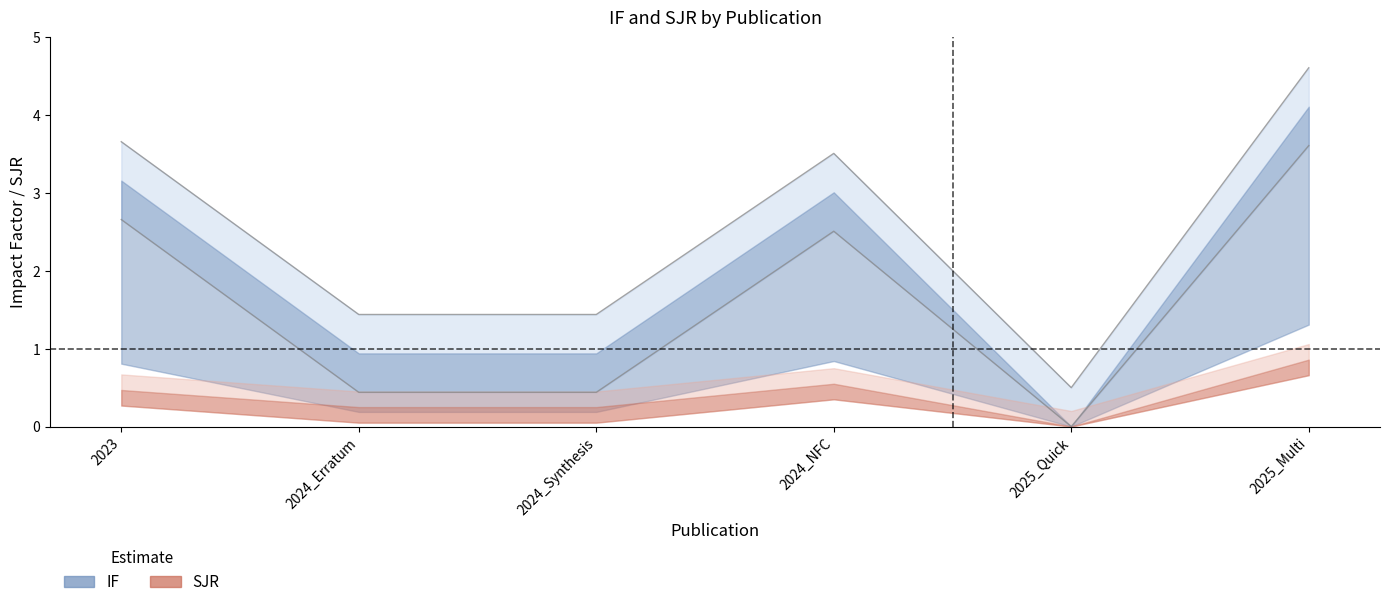

What position from the left is 2025_Multi?

6